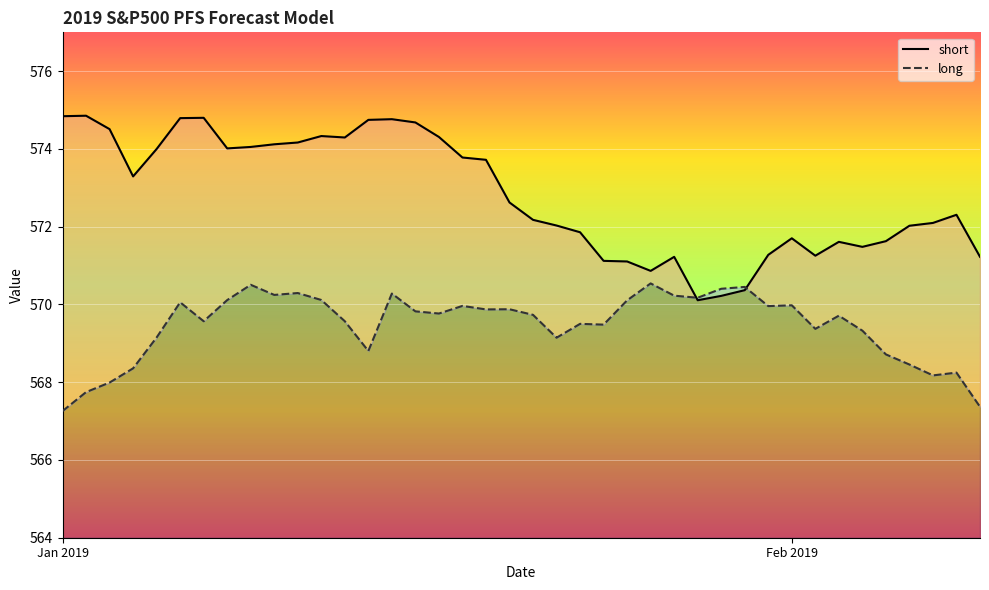

Between which two adjacent categories do short and long first intersect?

26 and 27